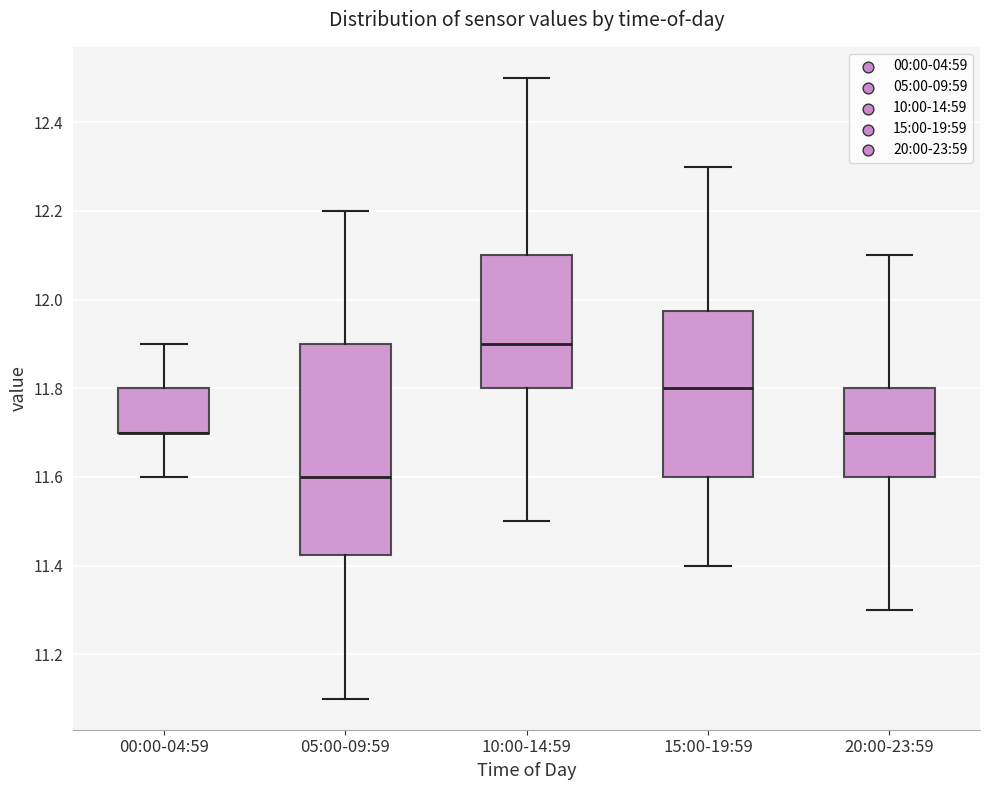

Reading left to right, transcribe this box plot: for each box, give where its median line is, the range the box spans, and where its two whiskers end, as read against the y-axis. The values are not printed on the chart, so give them approximately, as read against the axis.

00:00-04:59: median 11.70 (drawn on the box's lower edge), box 11.70 to 11.80, whiskers 11.60 to 11.90
05:00-09:59: median 11.60, box 11.42 to 11.90, whiskers 11.10 to 12.20
10:00-14:59: median 11.90, box 11.80 to 12.10, whiskers 11.50 to 12.50
15:00-19:59: median 11.80, box 11.60 to 11.98, whiskers 11.40 to 12.30
20:00-23:59: median 11.70, box 11.60 to 11.80, whiskers 11.30 to 12.10